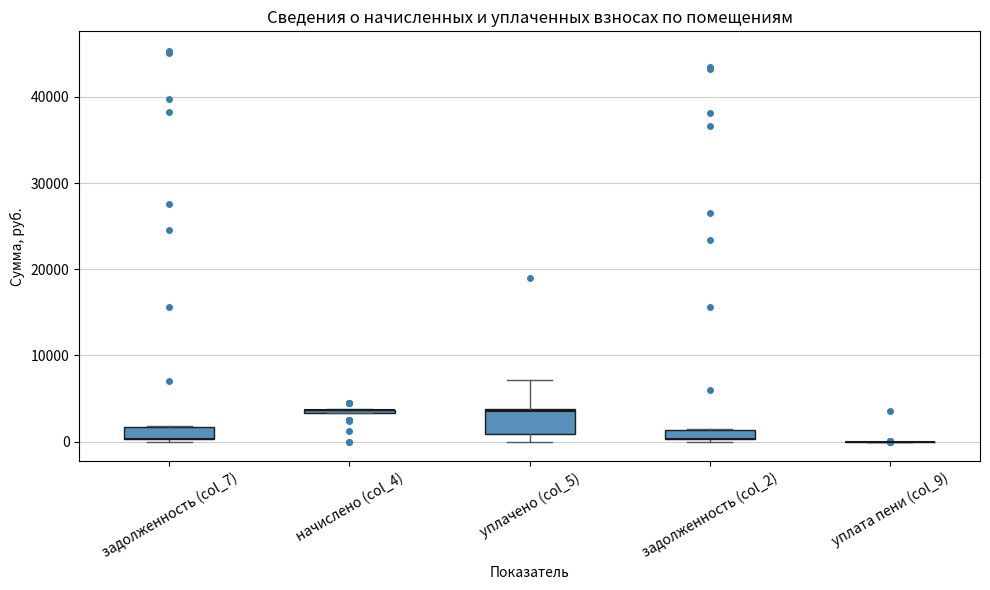

Where is the upper edge of the box for задолженность (col_2) on the y-axis? The values are not printed on the chart, so give them approximately, as read against the axis.

1000